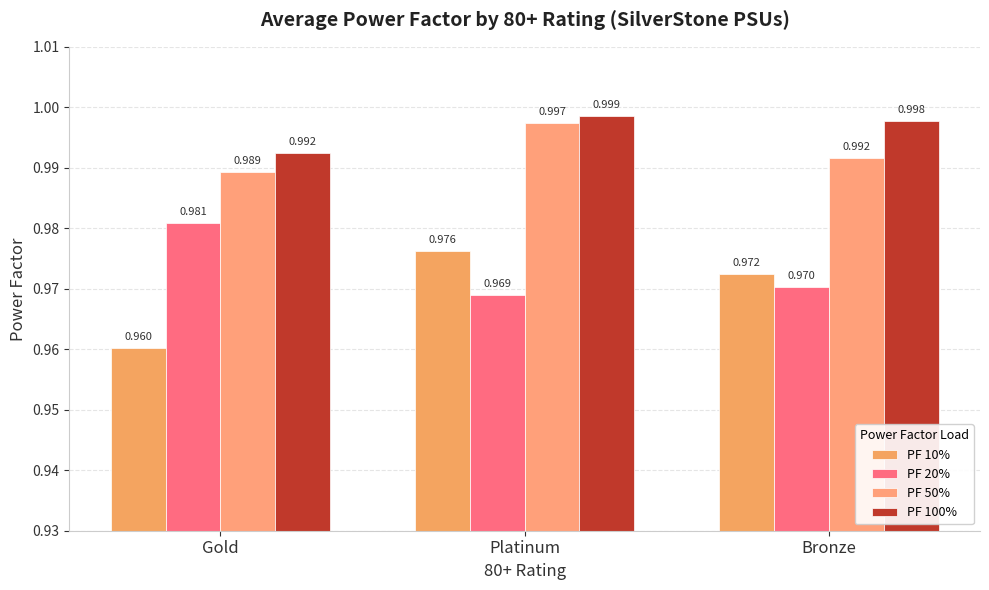

Which series has the largest total across all categories?

PF 100%